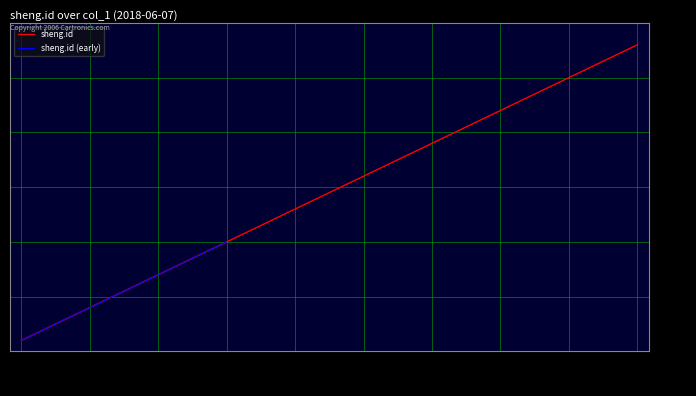

At which label does sheng.id reach its peak?

28